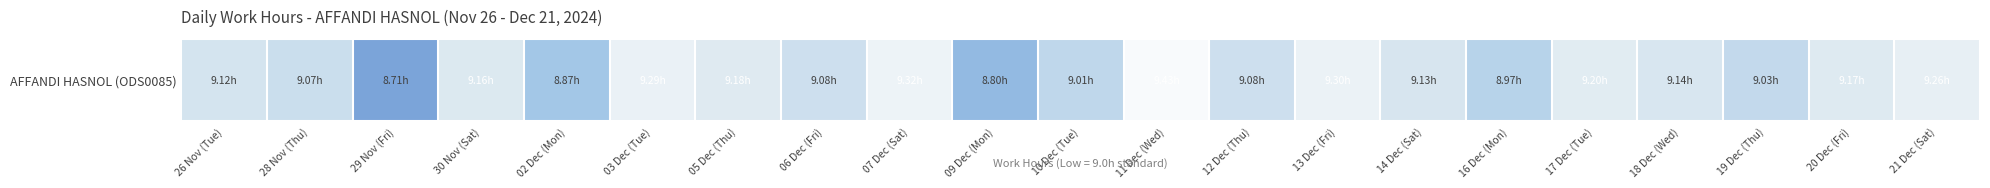

What is the approximate value at 28 Nov (Thu)?

9.1